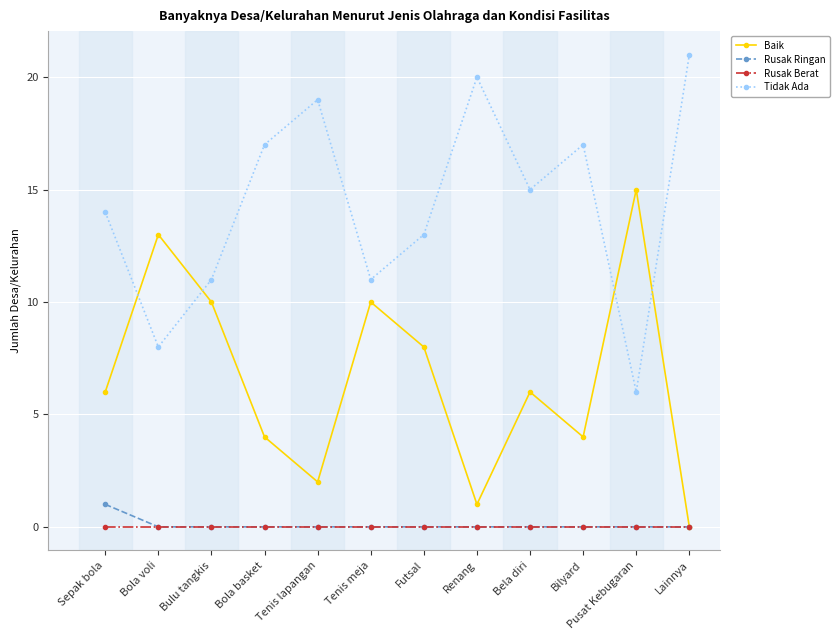

What is the difference between the highest and lowest values at Bulu tangkis?

11